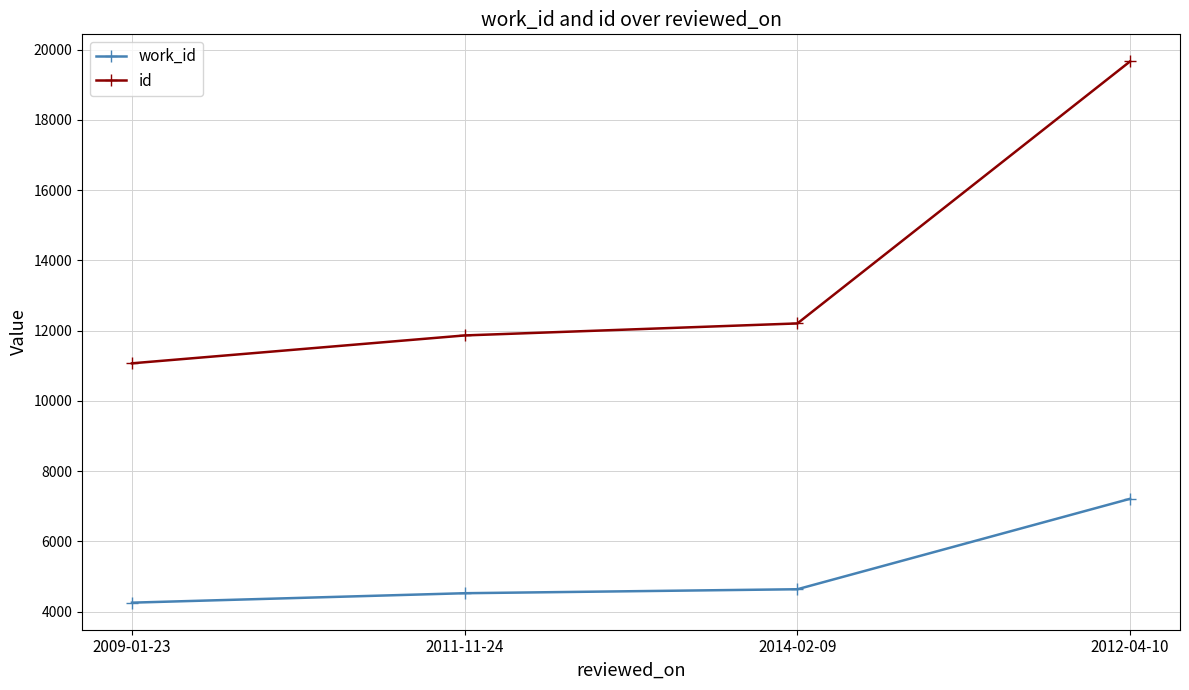

What is the spread (max minus min) of values at 2012-04-10?

12456